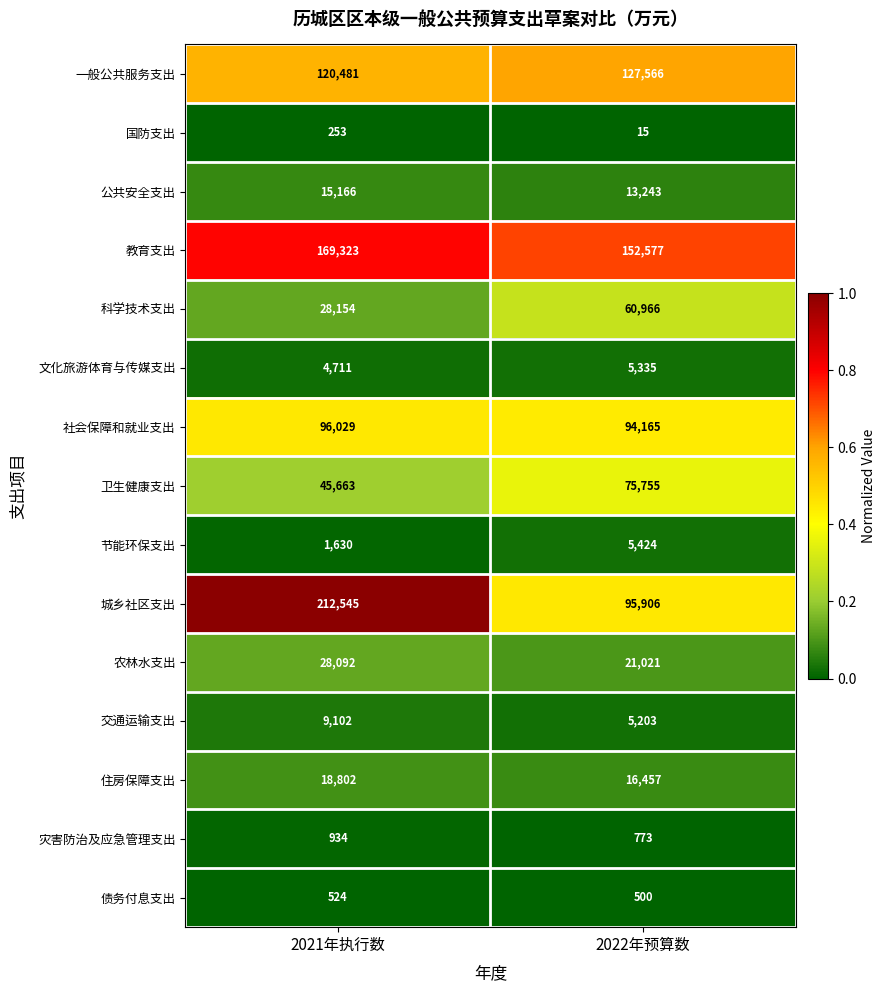

Which series has the largest total across all categories?

教育支出